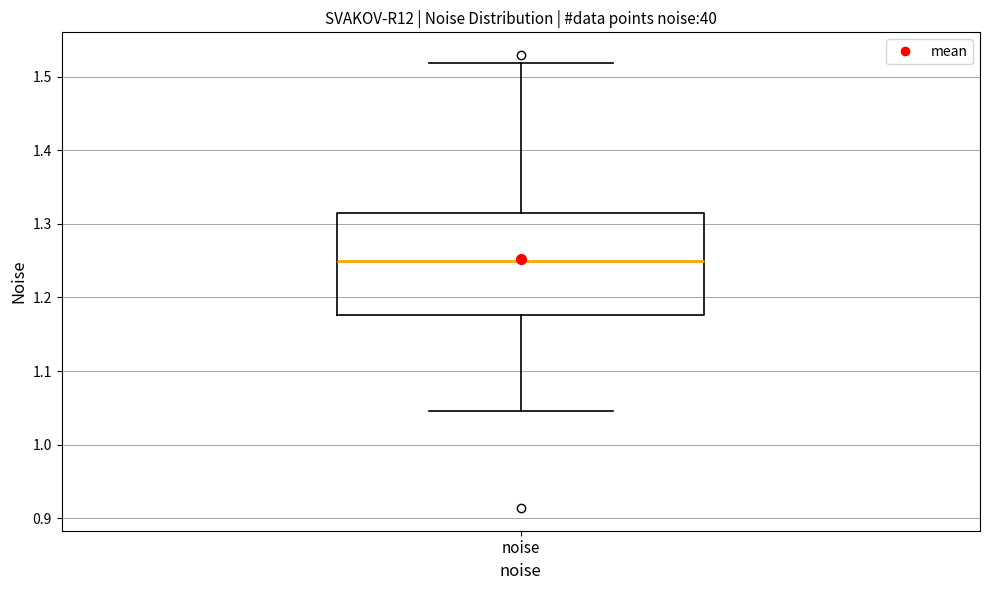

Transcribe this box plot: give where the median line is, the range the box spans, and where the two whiskers end, as read against the y-axis. The values are not printed on the chart, so give them approximately, as read against the axis.

median 1.25, box 1.18 to 1.32, whiskers 1.05 to 1.52